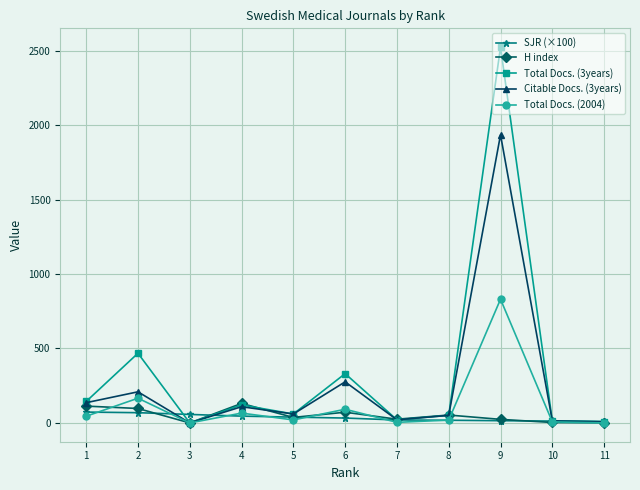

What is the total value across all series at 11?

25.3